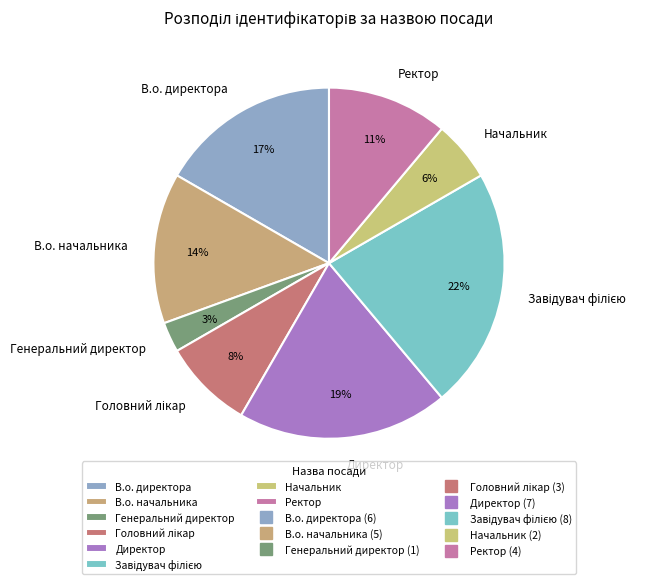

To the nearest percent, what portion does Директор represent?

19%